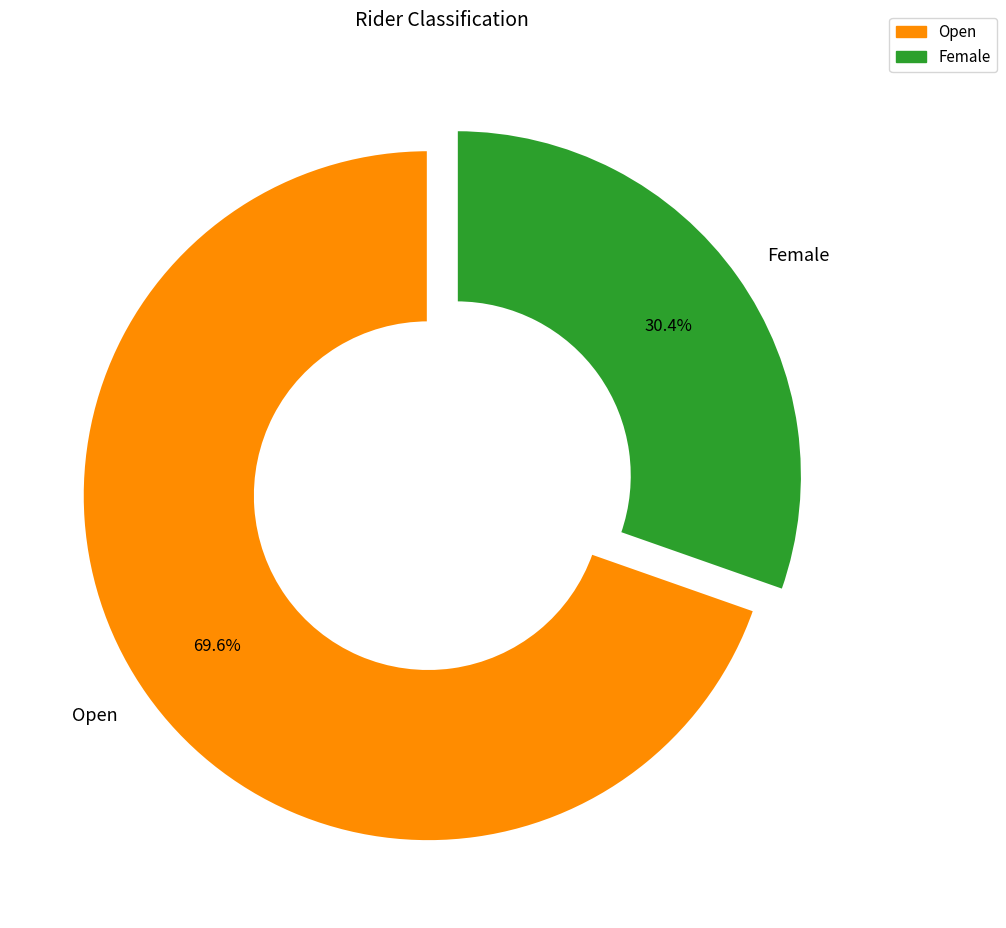

To the nearest percent, what is the difference between the Open and Female slice percentages?

39%